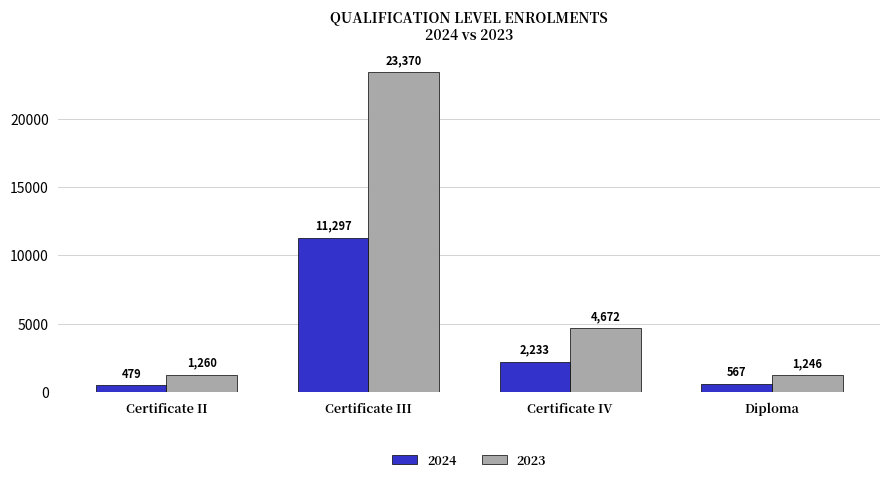

What is the label of the 3rd bar from the left?

Certificate IV